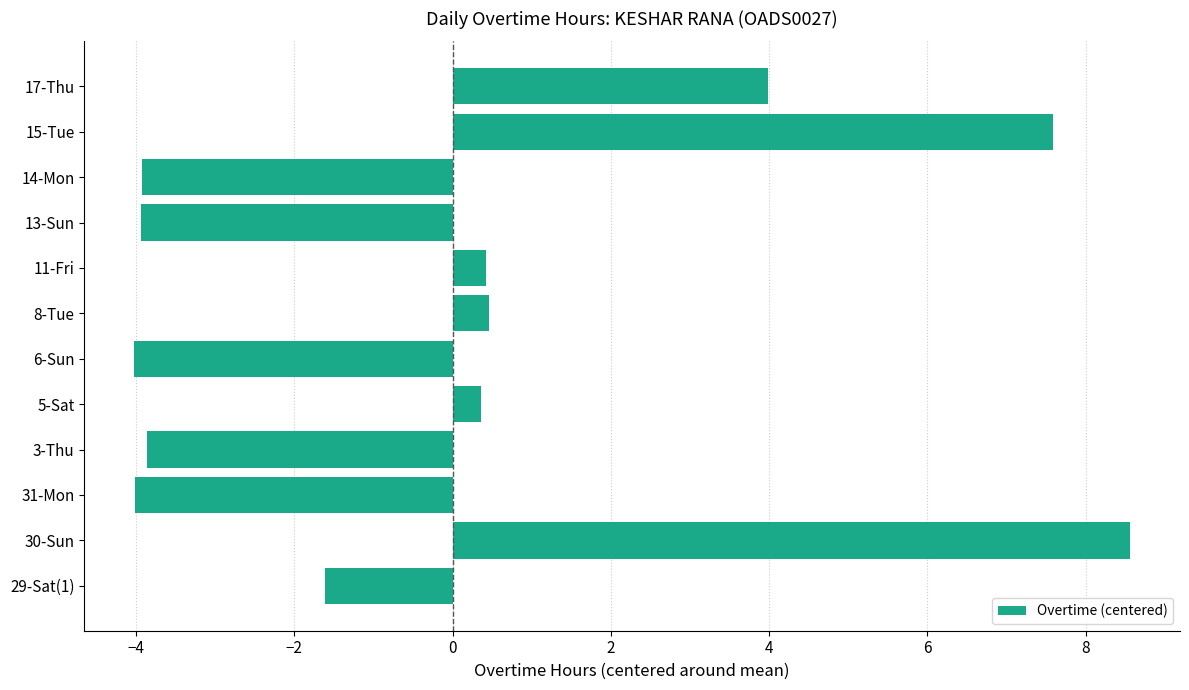

How many values are below zero?

6